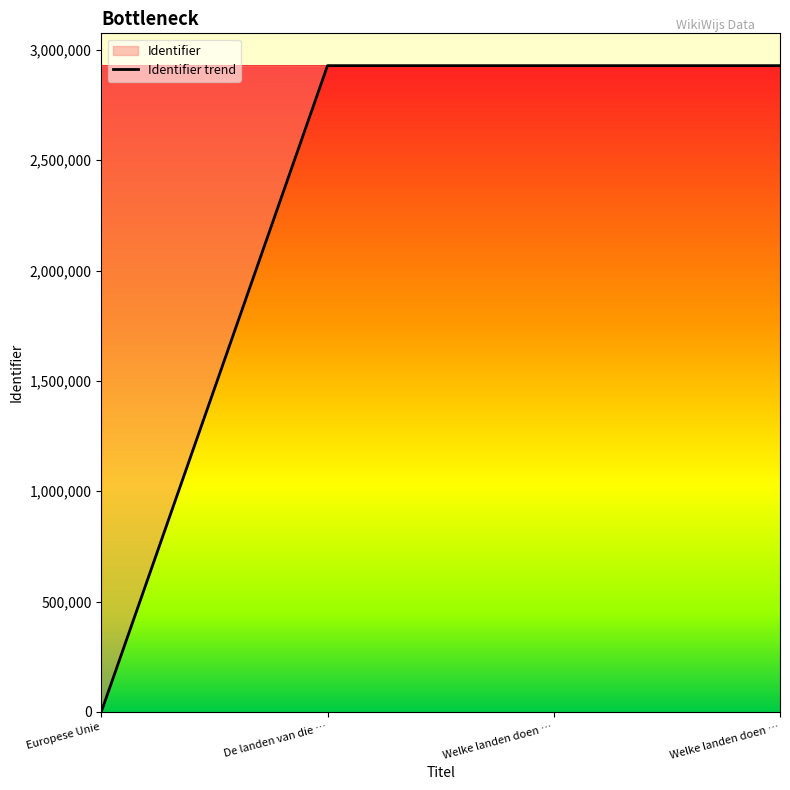

What value does the data have at De landen van die …?

2928164